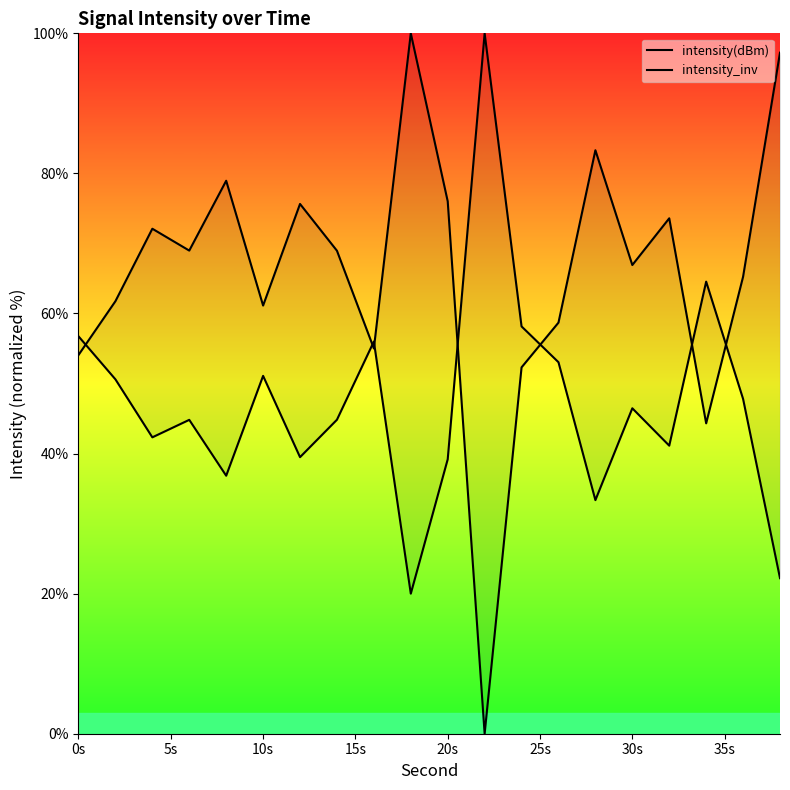

How many distinct data groups are displayed?

2